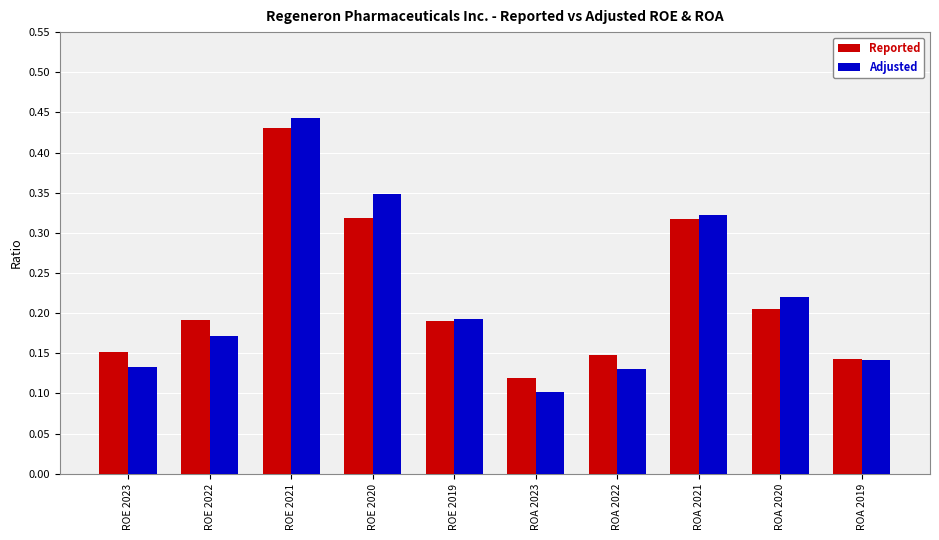

Is it true that Reported equals 0.1 at ROA 2022?

True